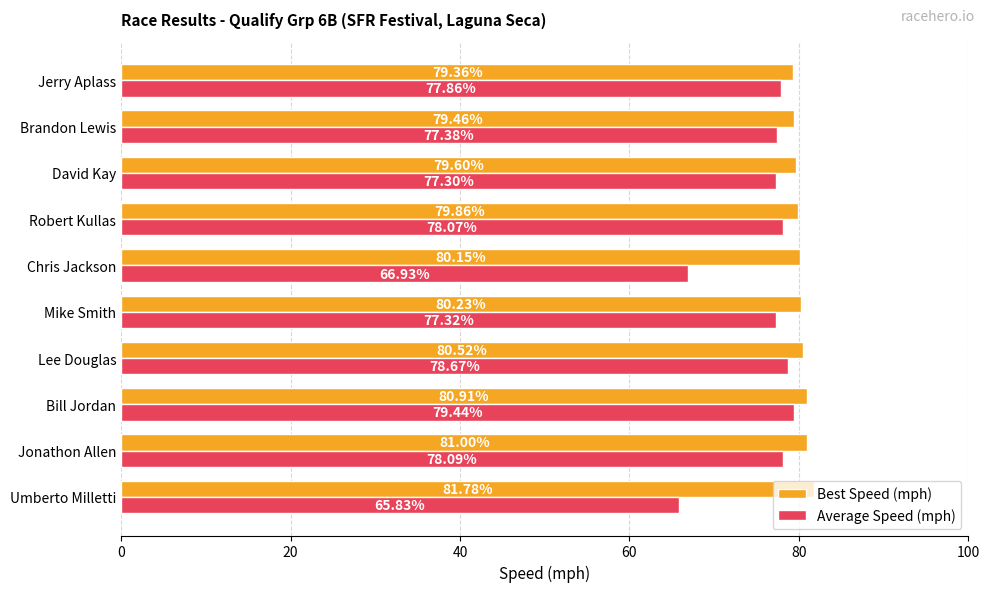

List the series in order of their peak value, lowest first.

Average Speed (mph), Best Speed (mph)